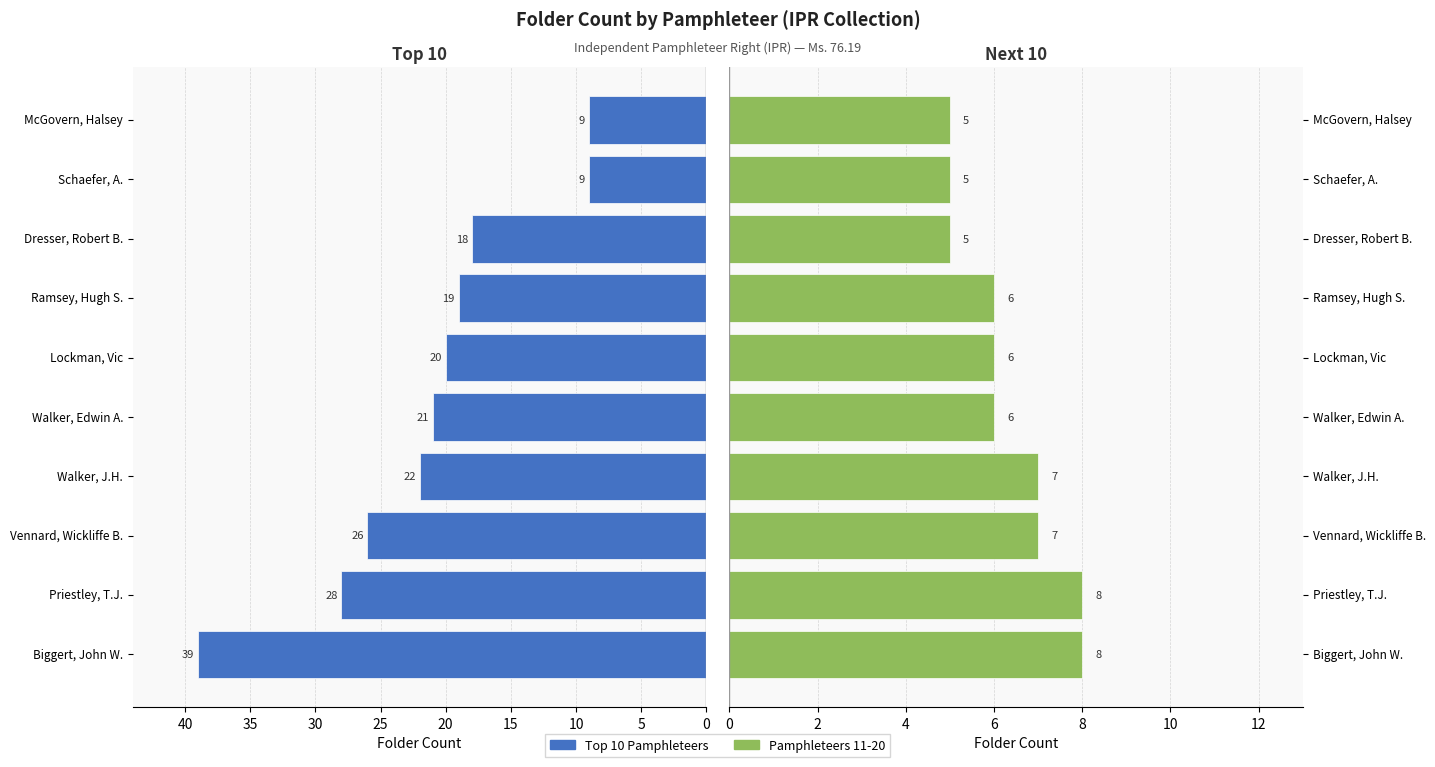

What is the average value of the Next Pamphleteers (11-20) series?

6